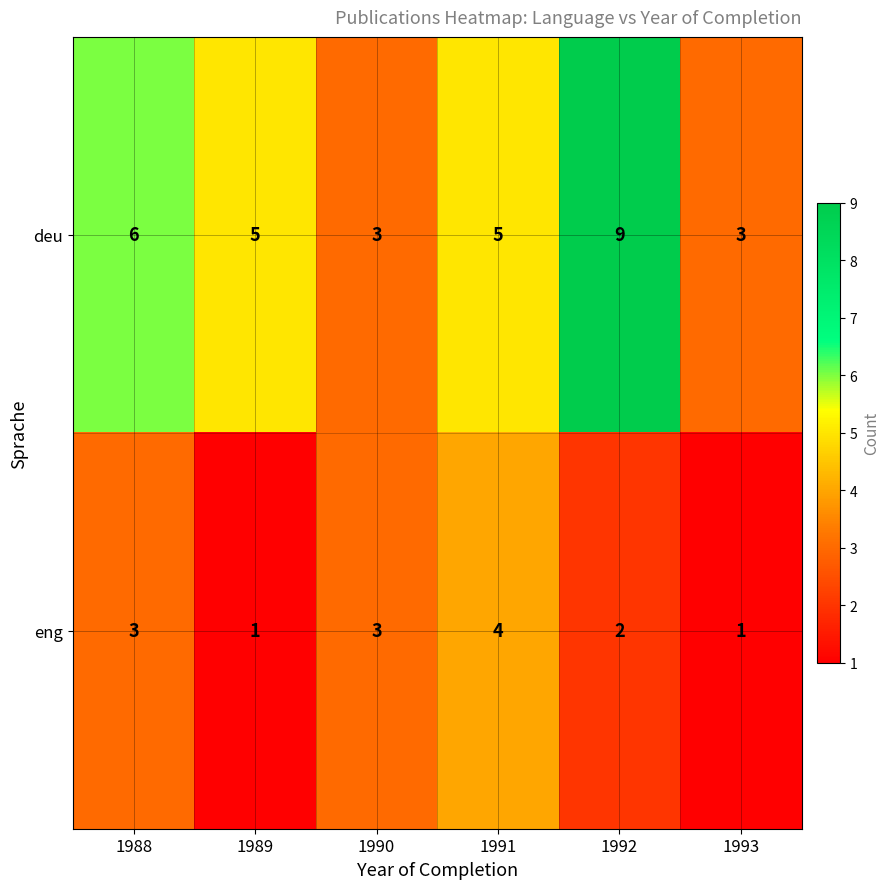

At which category does the chart reach its peak across all series?

1992